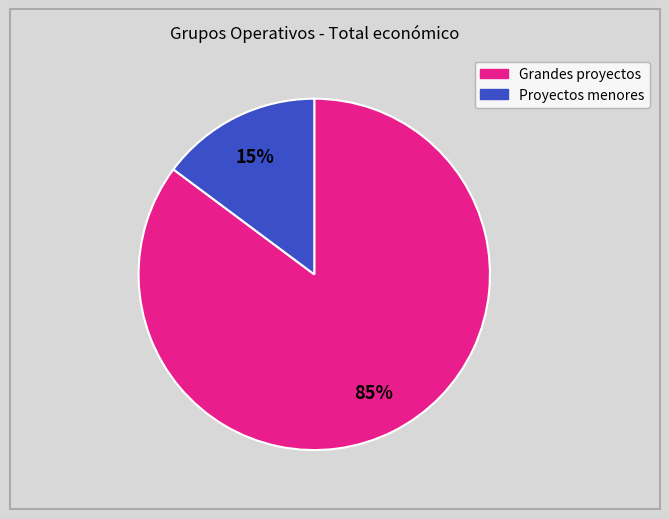

To the nearest percent, what is the average slice percentage?

50%